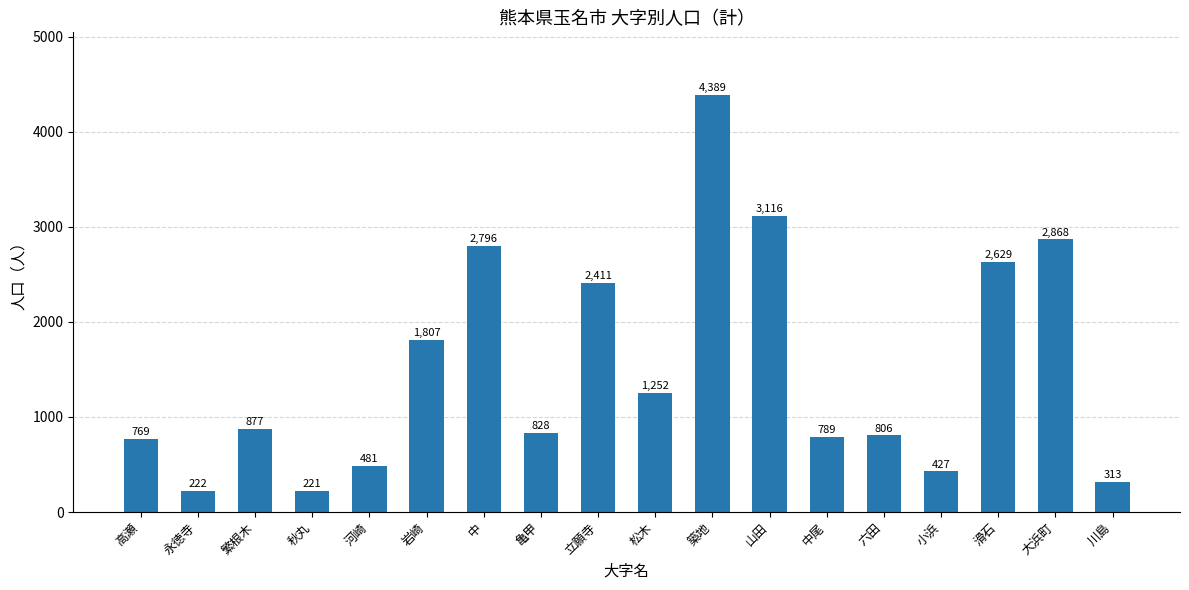

What is the change in value from 河崎 to 六田?

+325